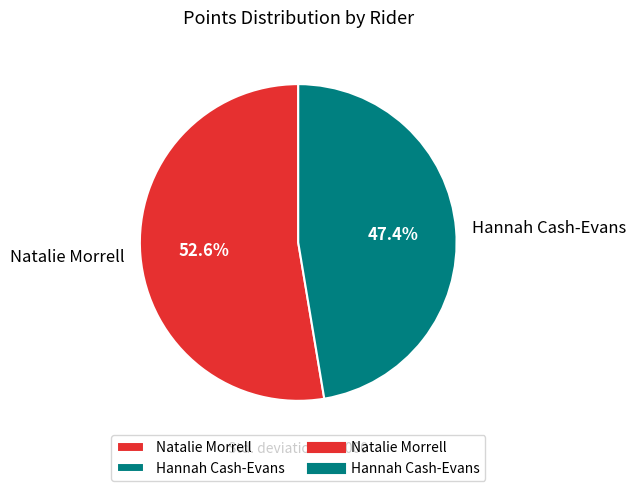

To the nearest percent, what is the combined percentage of Natalie Morrell and Hannah Cash-Evans?

100%